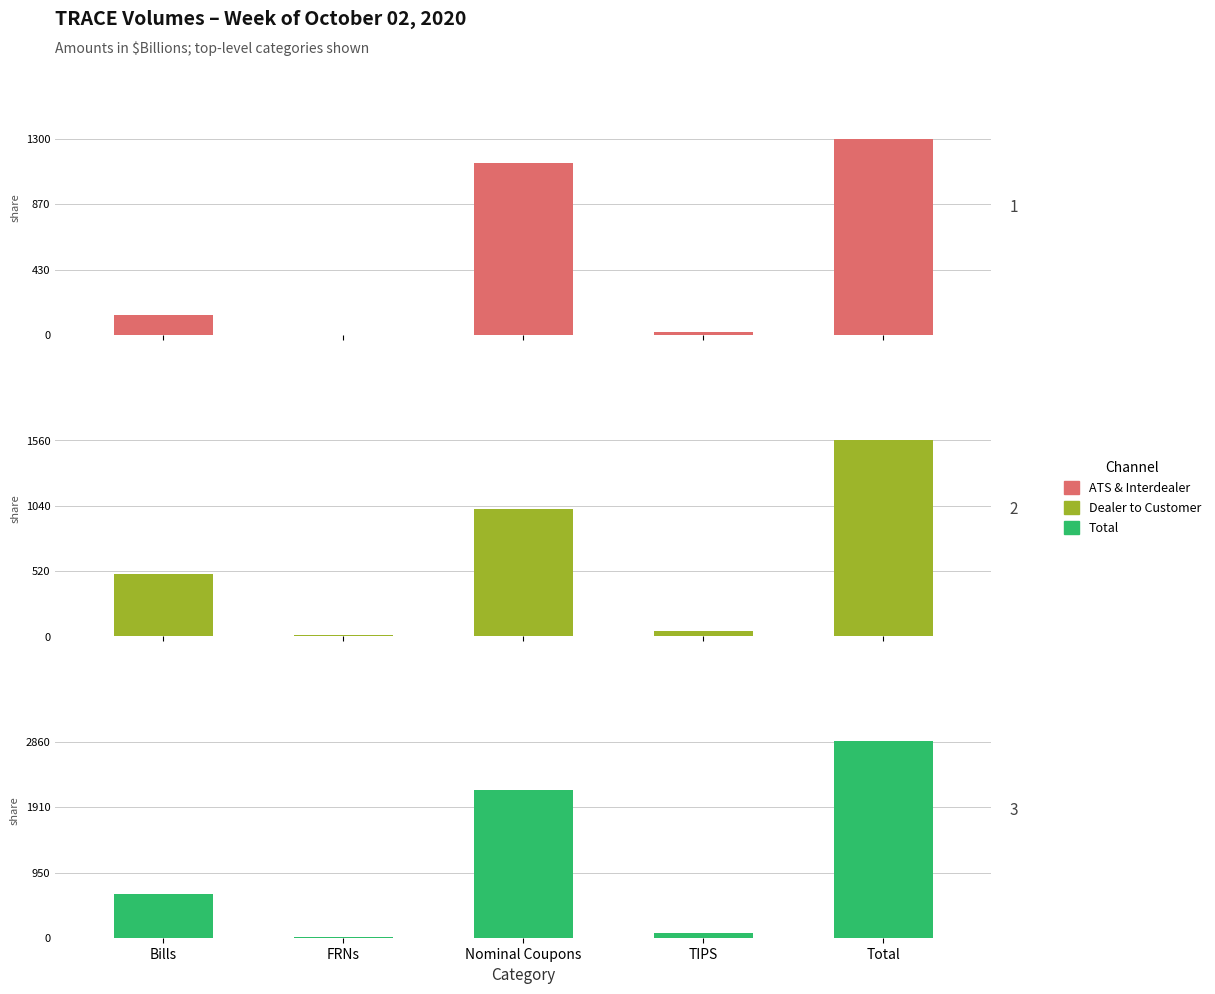

Rank the series at Nominal Coupons from highest to lowest value.

Total, ATS & Interdealer, Dealer to Customer